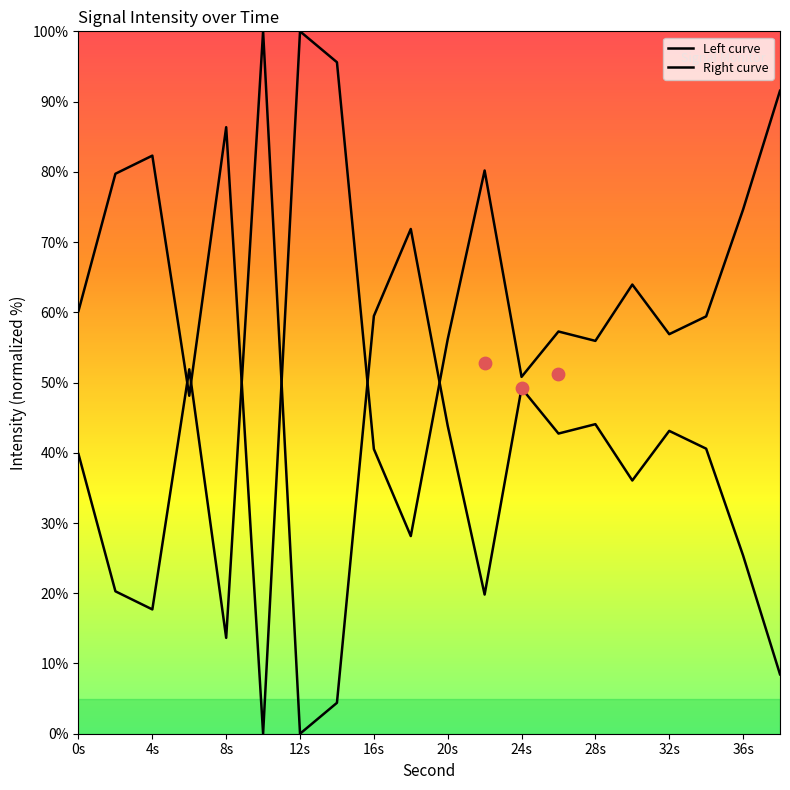

At which category is the sum across all series the highest?

0s